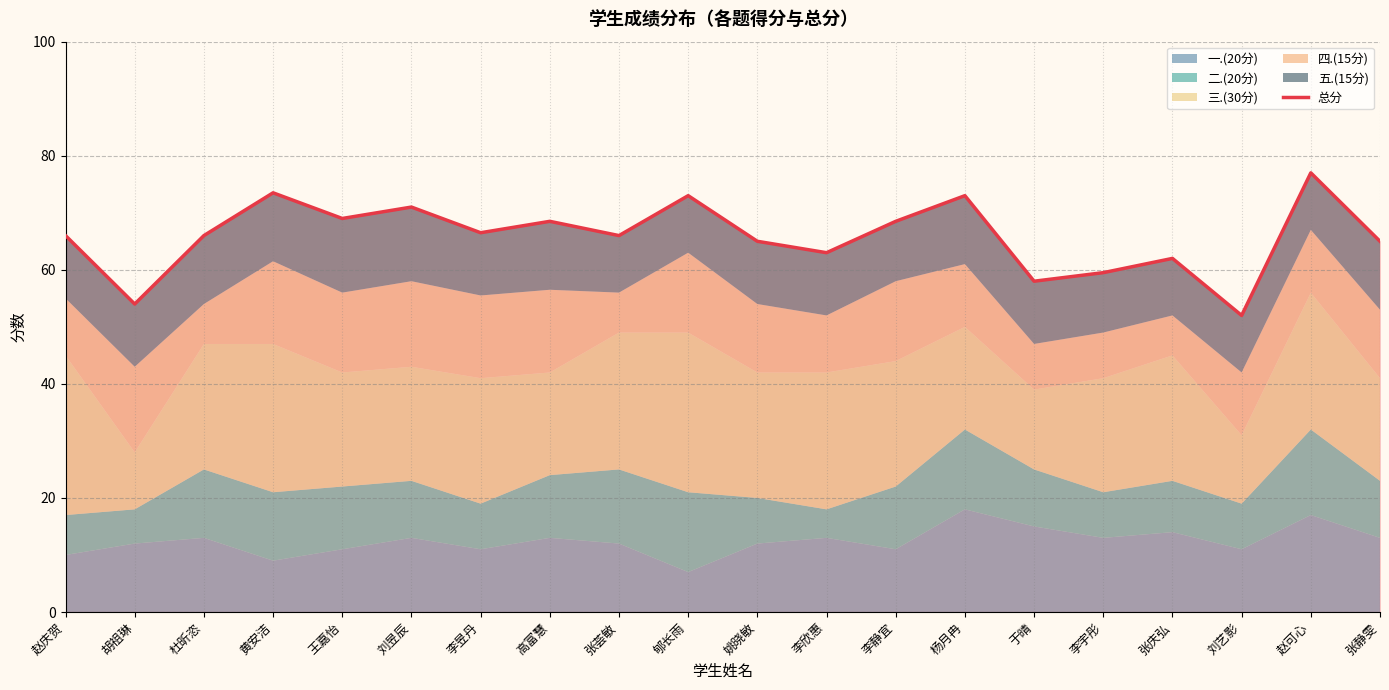

Rank the categories by value from highest to lowest.

赵可心, 黄安洁, 郇长雨, 杨月冉, 刘昱辰, 王嘉怡, 高富慧, 李静宜, 李昱丹, 赵庆贺, 杜昕恣, 张荟敏, 姚晓敏, 张静雯, 李欣惠, 张庆弘, 李宇彤, 于晴, 胡祖琳, 刘艺影